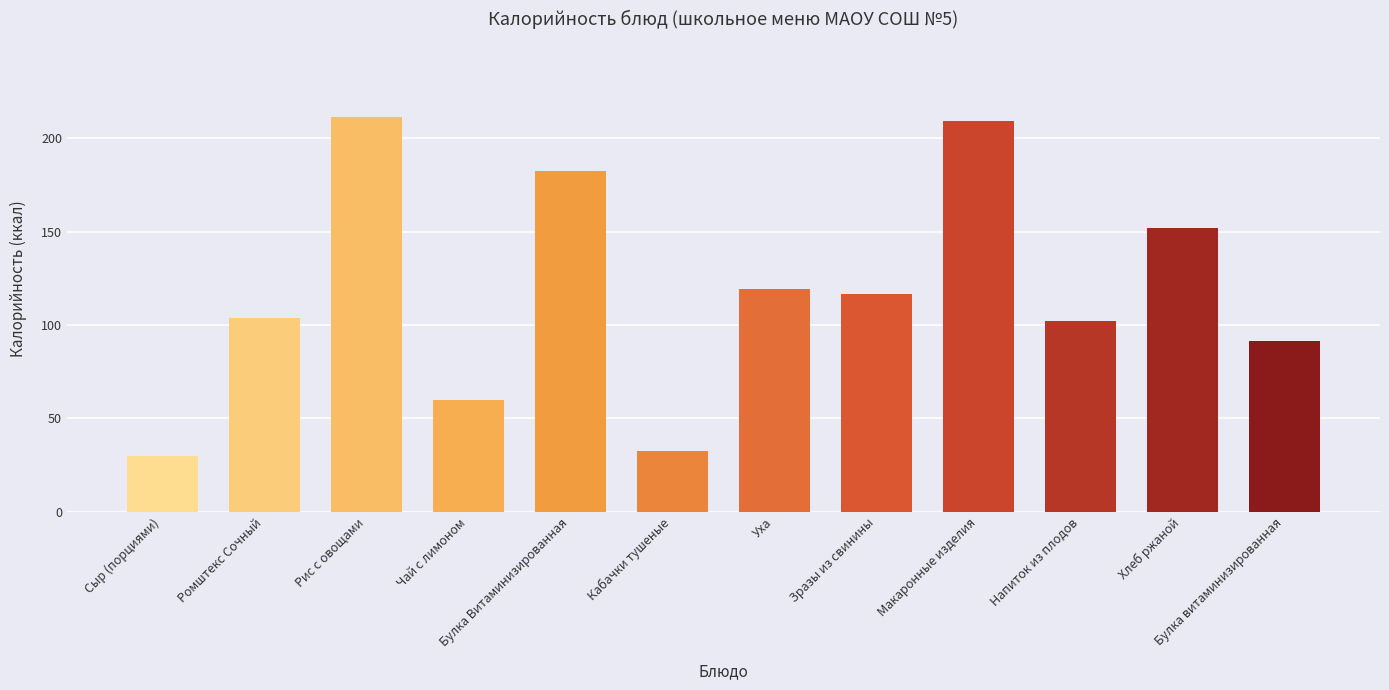

Reading left to right, list all the values displayed in this chart.

30.0	103.9	211.2	60.0	182.5	32.4	119.4	116.7	209.1	102.0	152.1	91.3